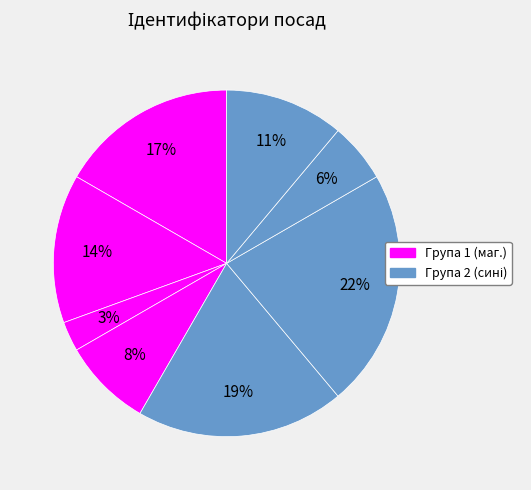

Is there a majority slice in this chart?

No